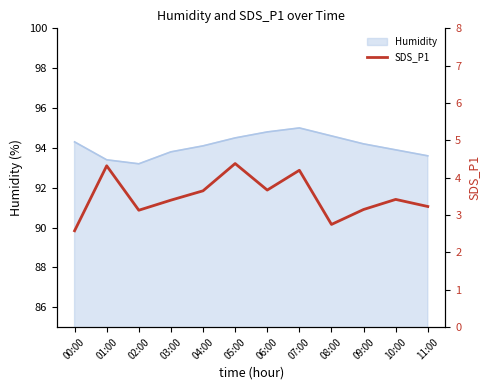

What position from the left is 00:00?

1